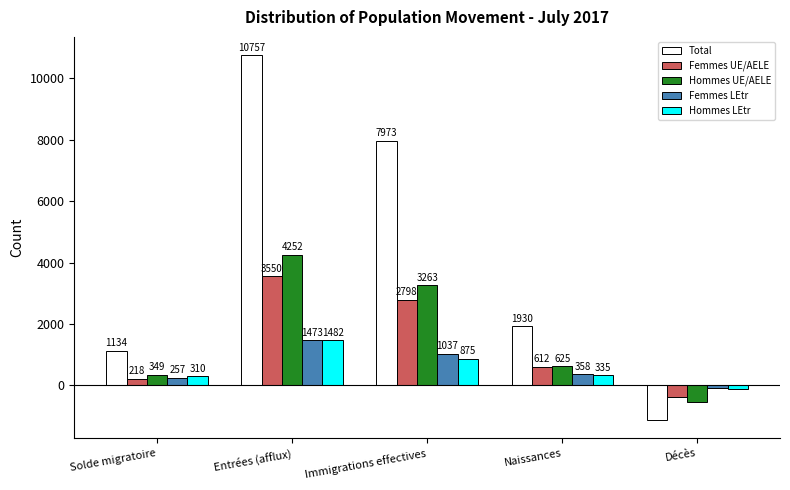

What position from the left is Immigrations effectives?

3